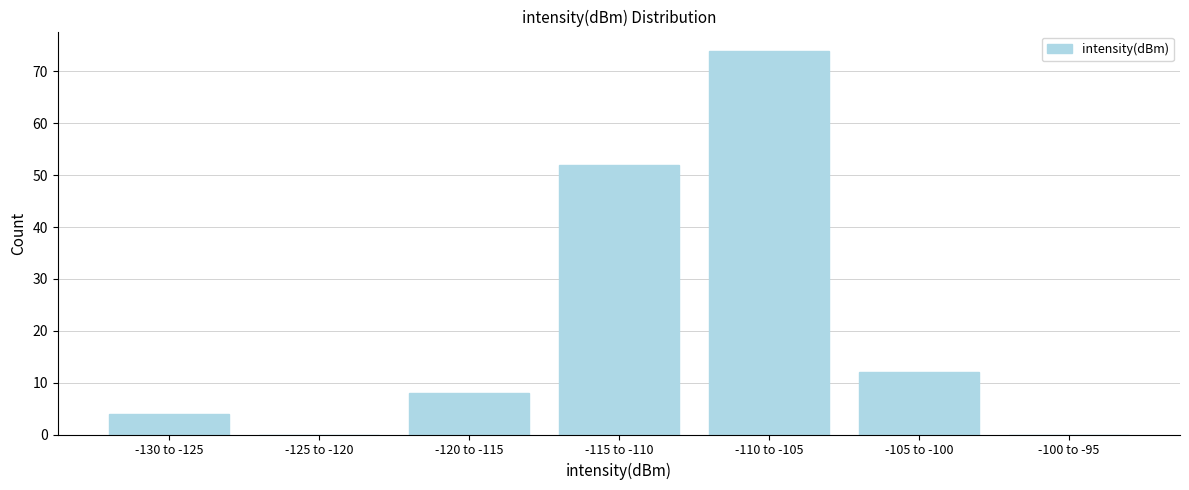

Reading left to right, transcribe all the data shown in this chart.

-130 to -125=4	-125 to -120=0	-120 to -115=8	-115 to -110=52	-110 to -105=74	-105 to -100=12	-100 to -95=0